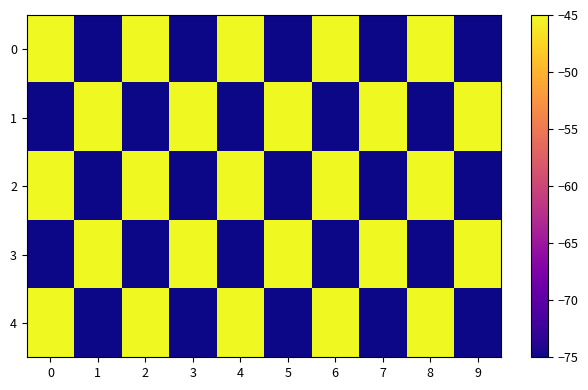

Rank the series by their maximum value, from highest to lowest.

0, 1, 2, 3, 4